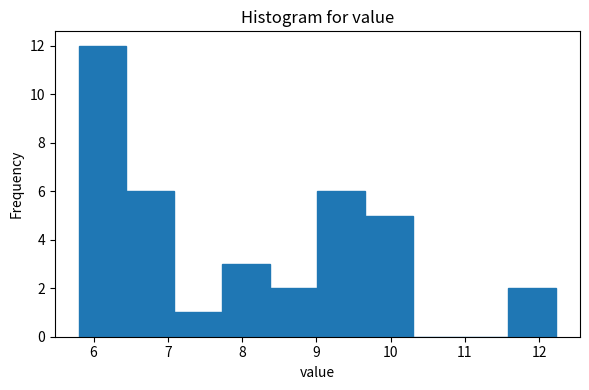

Which range on the x-axis has the tallest bar?

5.8 to 6.4